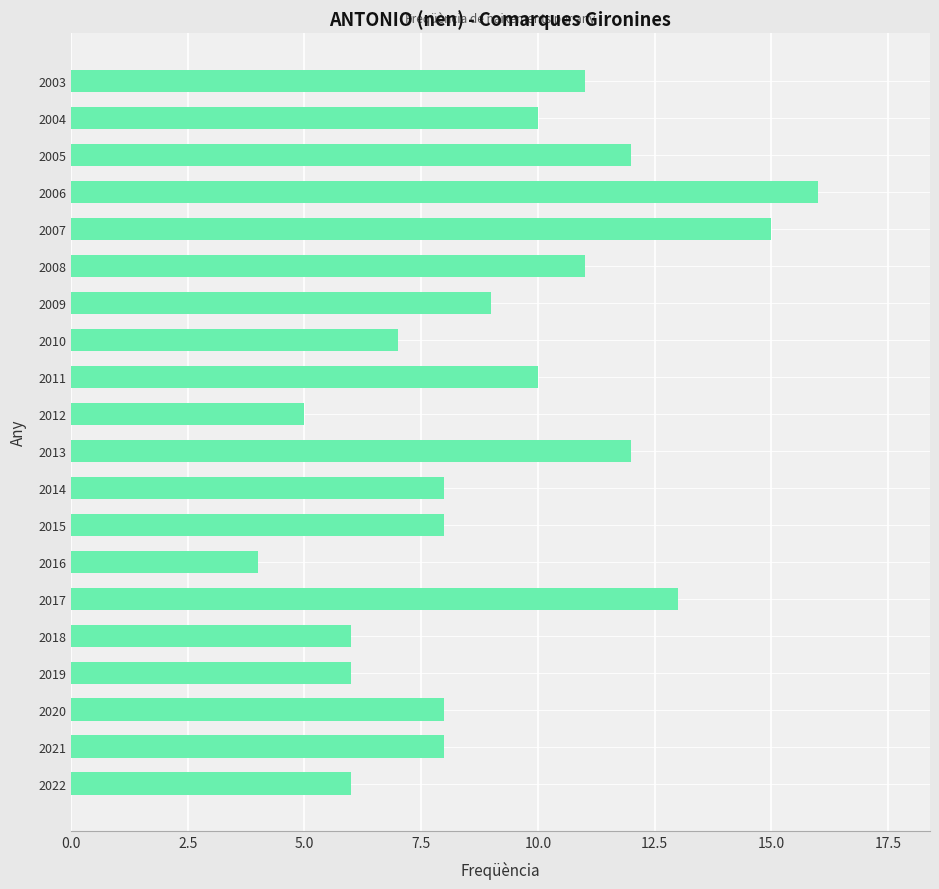

What is the greatest value displayed?

16